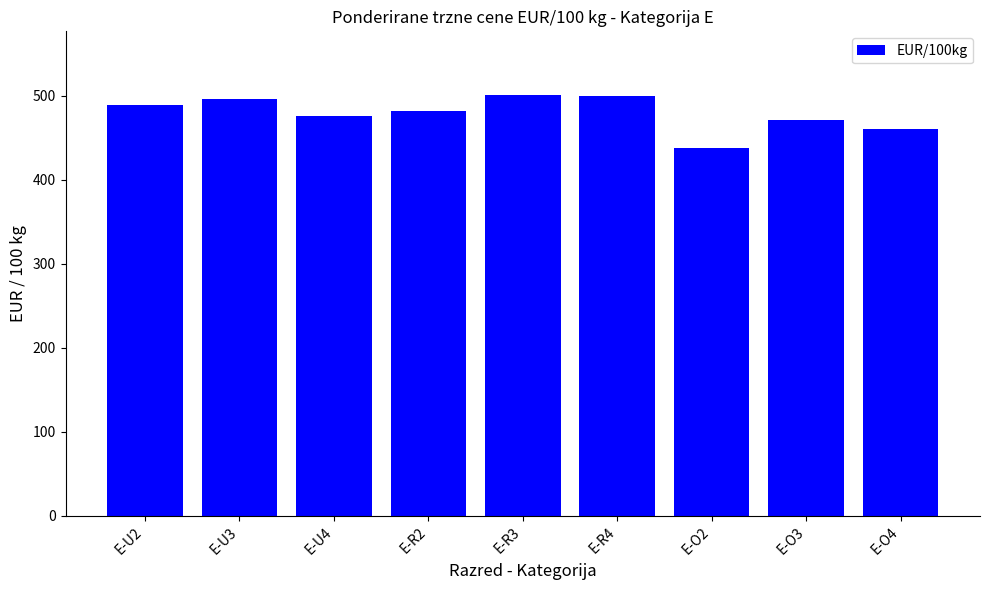

What is the maximum value shown in the chart?

501.5